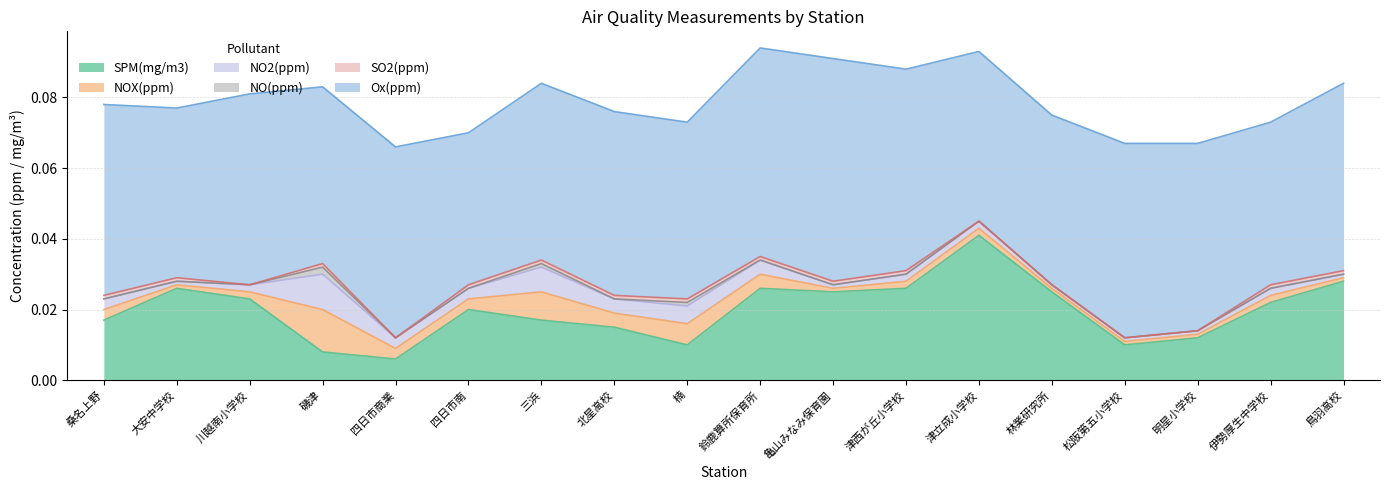

Reading left to right, extract all data points from this chart.

SPM(mg/m3): 桑名上野=0.0	大安中学校=0.0	川越南小学校=0.0	磯津=0.0	四日市商業=0.0	四日市南=0.0	三浜=0.0	北星高校=0.0	楠=0.0	鈴鹿算所保育所=0.0	亀山みなみ保育園=0.0	津西が丘小学校=0.0	津立成小学校=0.0	林業研究所=0.0	松阪第五小学校=0.0	明星小学校=0.0	伊勢厚生中学校=0.0	鳥羽高校=0.0
NOX(ppm): 桑名上野=0.0	大安中学校=0.0	川越南小学校=0.0	磯津=0.0	四日市商業=0.0	四日市南=0.0	三浜=0.0	北星高校=0.0	楠=0.0	鈴鹿算所保育所=0.0	亀山みなみ保育園=0.0	津西が丘小学校=0.0	津立成小学校=0.0	林業研究所=0.0	松阪第五小学校=0.0	明星小学校=0.0	伊勢厚生中学校=0.0	鳥羽高校=0.0
NO2(ppm): 桑名上野=0.0	大安中学校=0.0	川越南小学校=0.0	磯津=0.0	四日市商業=0.0	四日市南=0.0	三浜=0.0	北星高校=0.0	楠=0.0	鈴鹿算所保育所=0.0	亀山みなみ保育園=0.0	津西が丘小学校=0.0	津立成小学校=0.0	林業研究所=0.0	松阪第五小学校=0.0	明星小学校=0.0	伊勢厚生中学校=0.0	鳥羽高校=0.0
NO(ppm): 桑名上野=0.0	大安中学校=0.0	川越南小学校=0.0	磯津=0.0	四日市商業=0.0	四日市南=0.0	三浜=0.0	北星高校=0.0	楠=0.0	鈴鹿算所保育所=0.0	亀山みなみ保育園=0.0	津西が丘小学校=0.0	津立成小学校=0.0	林業研究所=0.0	松阪第五小学校=0.0	明星小学校=0.0	伊勢厚生中学校=0.0	鳥羽高校=0.0
SO2(ppm): 桑名上野=0.0	大安中学校=0.0	川越南小学校=0.0	磯津=0.0	四日市商業=0.0	四日市南=0.0	三浜=0.0	北星高校=0.0	楠=0.0	鈴鹿算所保育所=0.0	亀山みなみ保育園=0.0	津西が丘小学校=0.0	津立成小学校=0.0	林業研究所=0.0	松阪第五小学校=0.0	明星小学校=0.0	伊勢厚生中学校=0.0	鳥羽高校=0.0
Ox(ppm): 桑名上野=0.1	大安中学校=0.0	川越南小学校=0.1	磯津=0.1	四日市商業=0.1	四日市南=0.0	三浜=0.1	北星高校=0.1	楠=0.1	鈴鹿算所保育所=0.1	亀山みなみ保育園=0.1	津西が丘小学校=0.1	津立成小学校=0.0	林業研究所=0.0	松阪第五小学校=0.1	明星小学校=0.1	伊勢厚生中学校=0.0	鳥羽高校=0.1